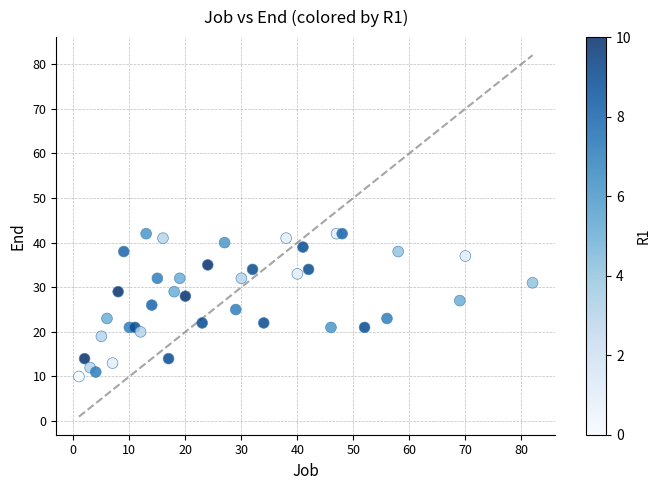

What is the range of Y values (max minus min)?

32